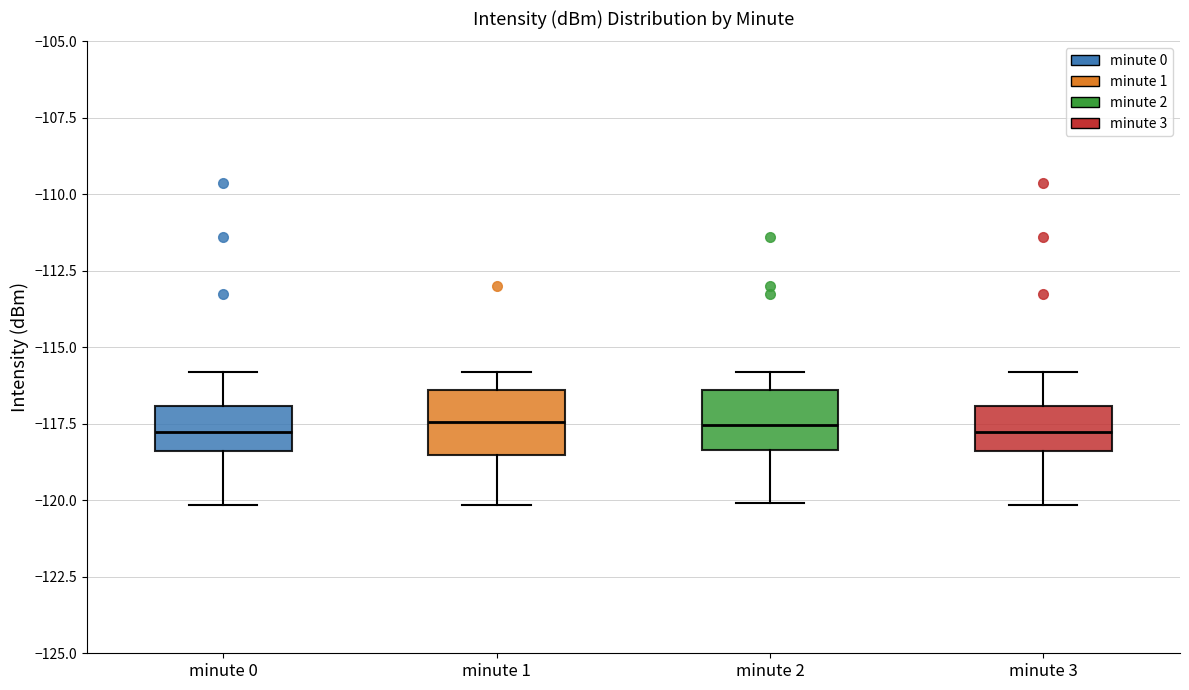

Reading left to right, transcribe this box plot: for each box, give where its median line is, the range the box spans, and where its two whiskers end, as read against the y-axis. The values are not printed on the chart, so give them approximately, as read against the axis.

minute 0: median -118.0, box -118.5 to -117.0, whiskers -120.0 to -116.0
minute 1: median -117.5, box -118.5 to -116.5, whiskers -120.0 to -116.0
minute 2: median -117.5, box -118.5 to -116.5, whiskers -120.0 to -116.0
minute 3: median -118.0, box -118.5 to -117.0, whiskers -120.0 to -116.0